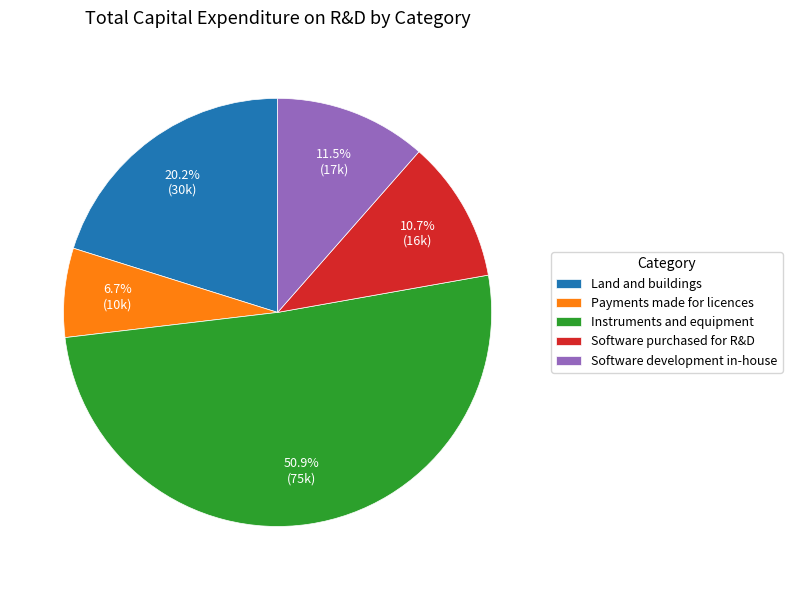

True or false: Instruments and equipment accounts for 61% of the total.

False